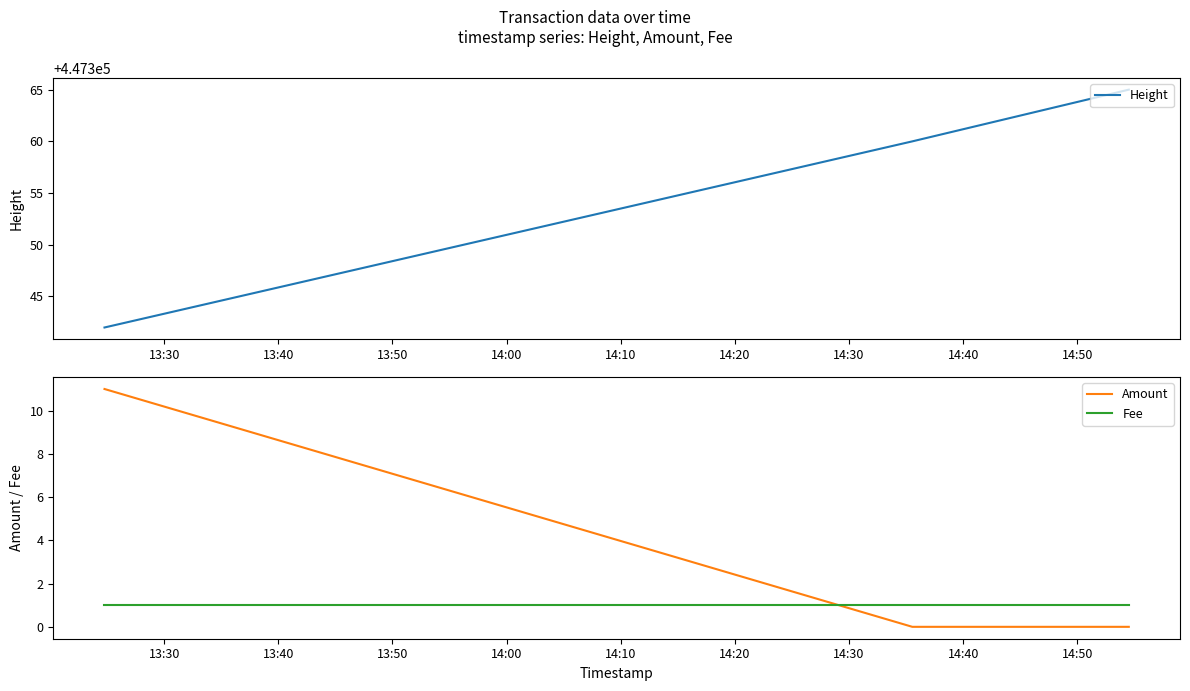

How many lines are shown in the chart?

3